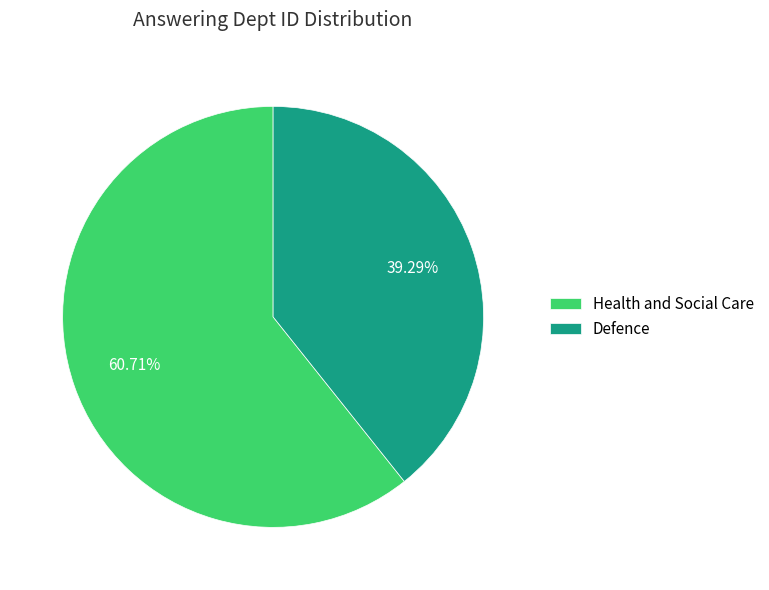

To the nearest percent, what is the combined percentage of Health and Social Care and Defence?

100%